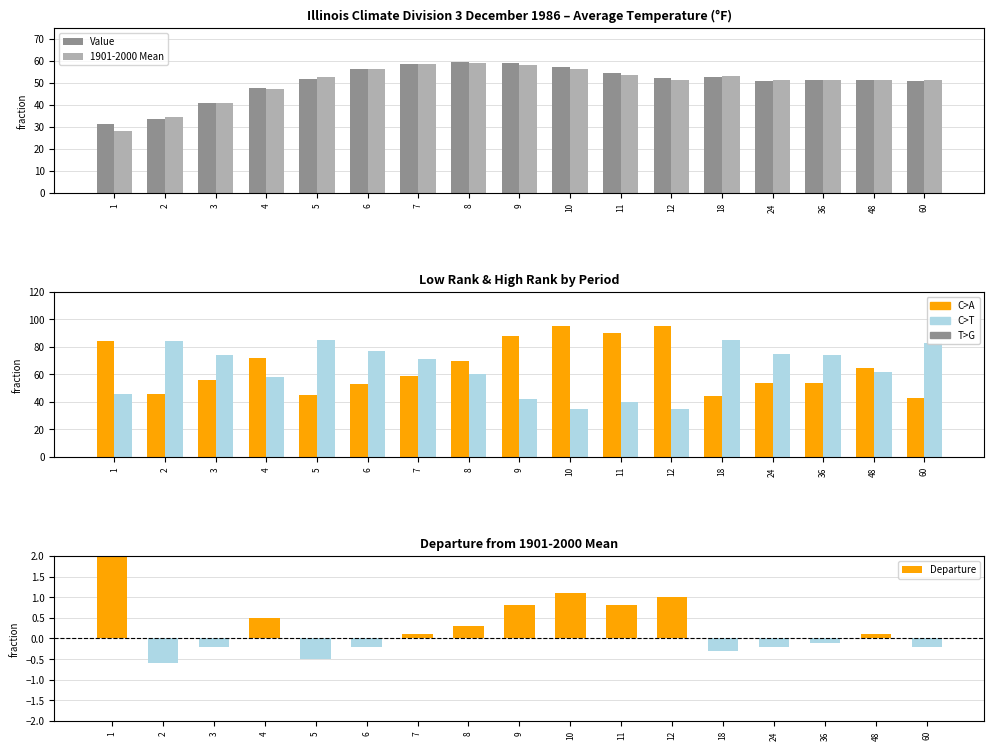

Reading right to left, transcribe all the data shown in this chart.

Value: 51.0	51.3	51.1	51.0	52.7	52.2	54.5	57.4	59.0	59.4	58.7	56.3	52.0	47.8	40.8	33.7	31.4
1901-2000 Mean: 51.2	51.2	51.2	51.2	53.0	51.2	53.7	56.3	58.2	59.1	58.6	56.5	52.5	47.3	41.0	34.3	28.3
Low Rank: 43.0	65.0	54.0	54.0	44.0	95.0	90.0	95.0	88.0	70.0	59.0	53.0	45.0	72.0	56.0	46.0	84.0
High Rank: 83.0	62.0	74.0	75.0	85.0	35.0	40.0	35.0	42.0	60.0	71.0	77.0	85.0	58.0	74.0	84.0	46.0
Departure: -0.2	0.1	-0.1	-0.2	-0.3	1.0	0.8	1.1	0.8	0.3	0.1	-0.2	-0.5	0.5	-0.2	-0.6	3.1